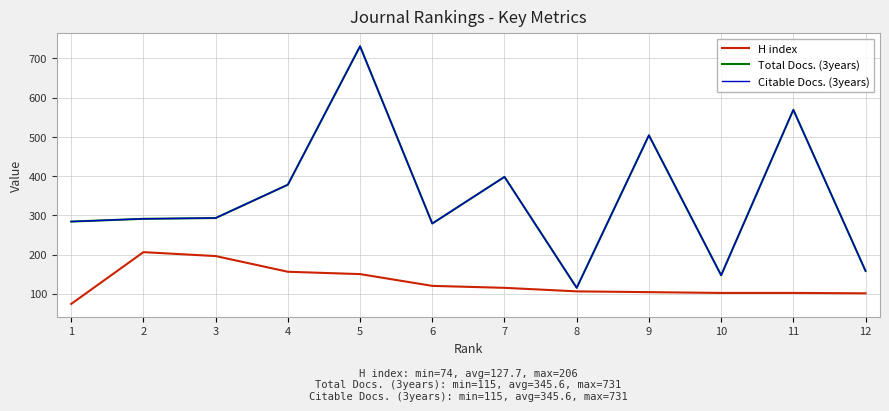

Where does the H index series first go above 115?

2